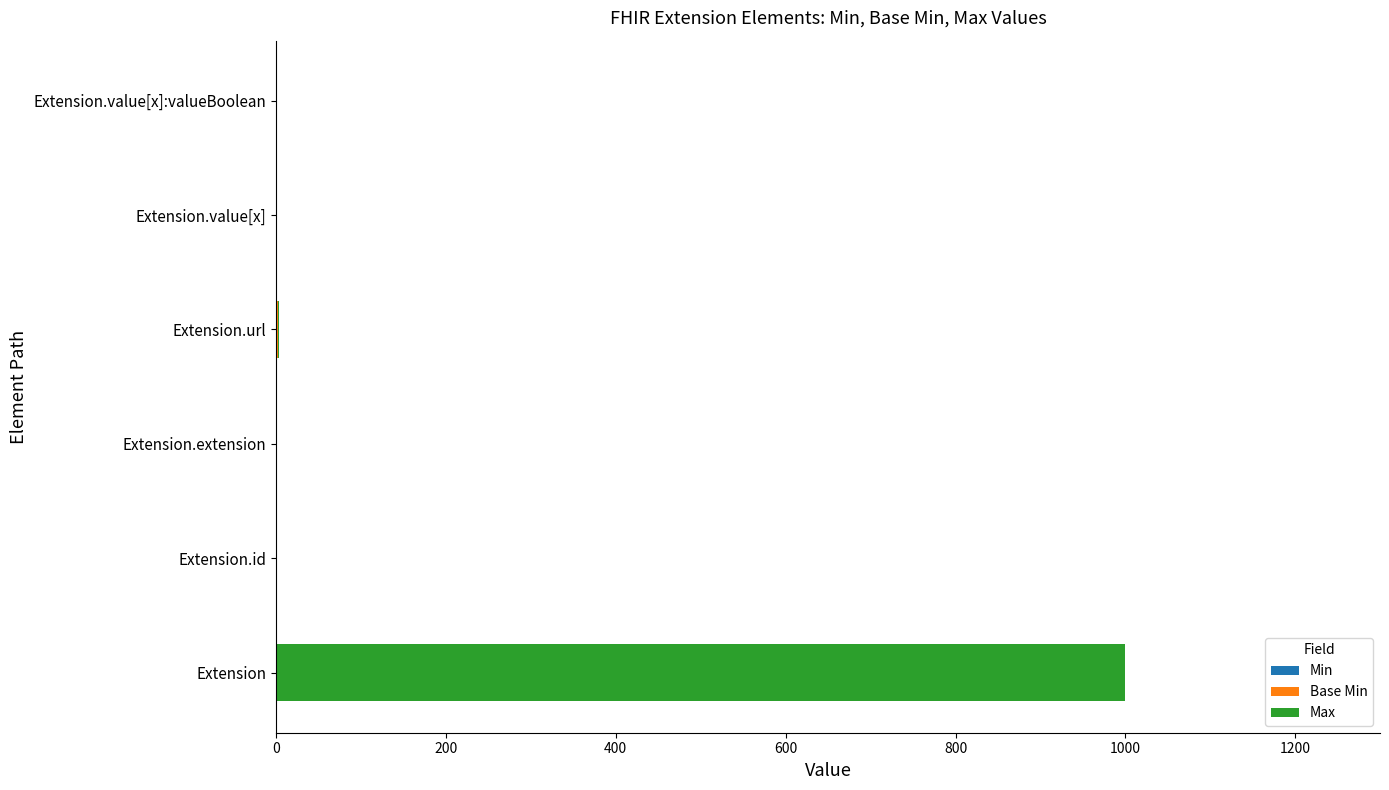

At which category is the sum across all series the highest?

Extension